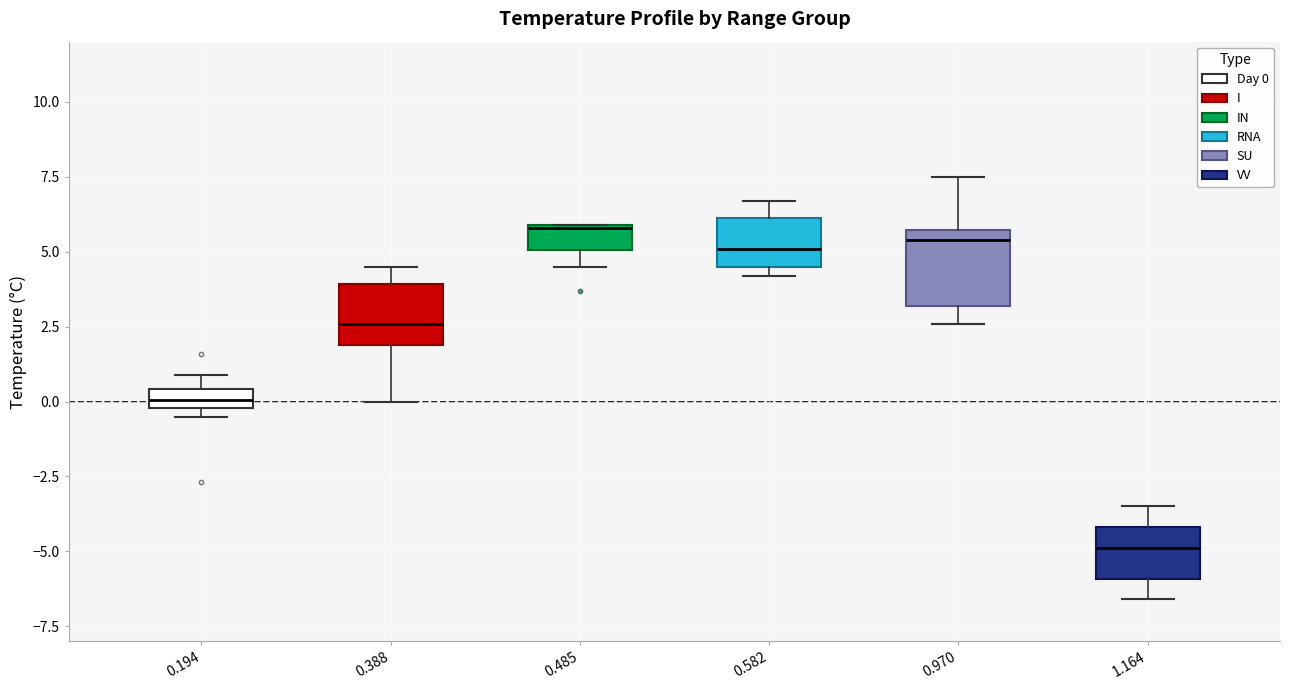

Which box's median line is the lowest?

1.164